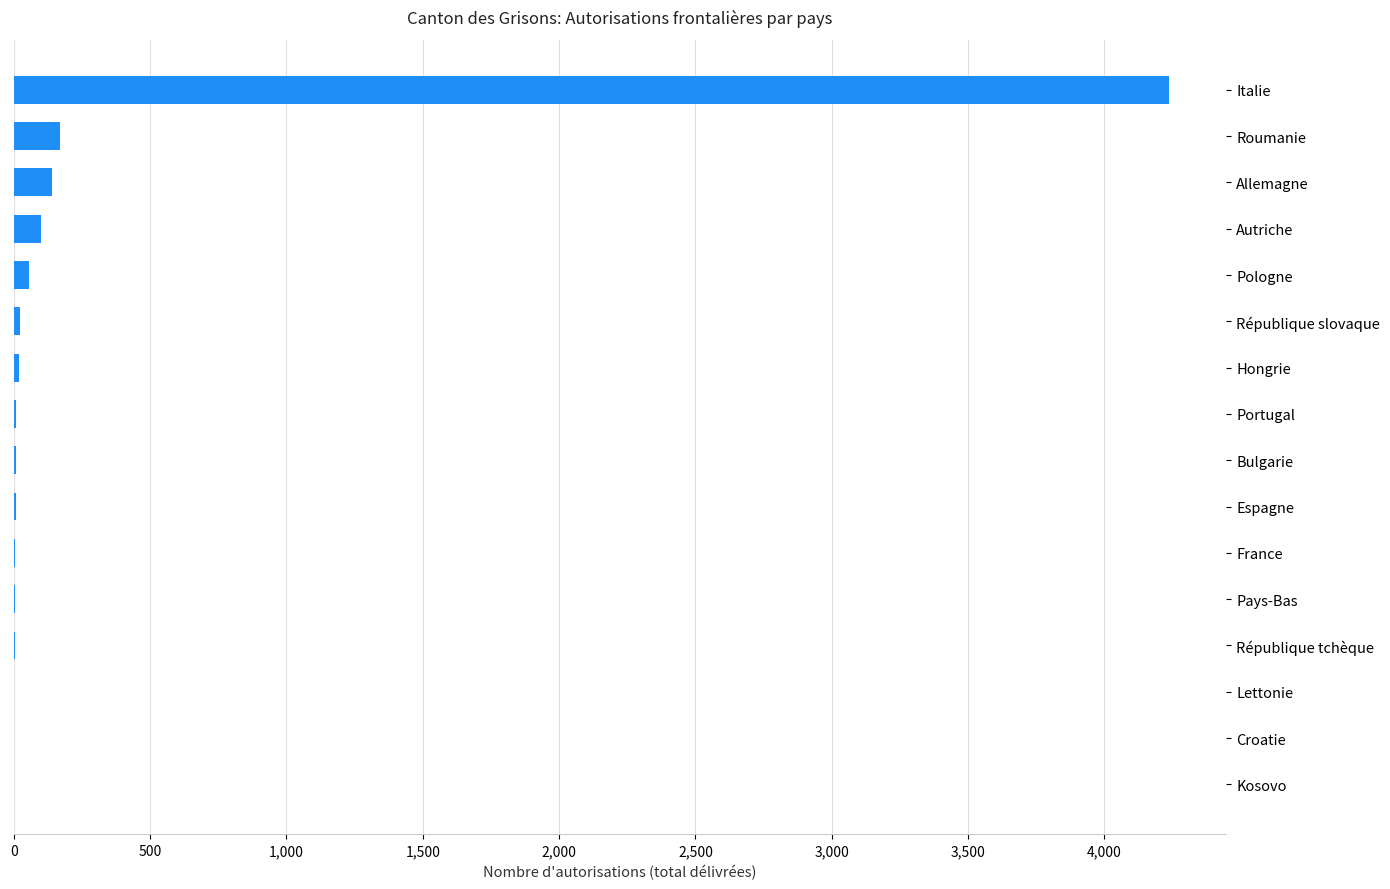

Count the number of categories in the chart.

16